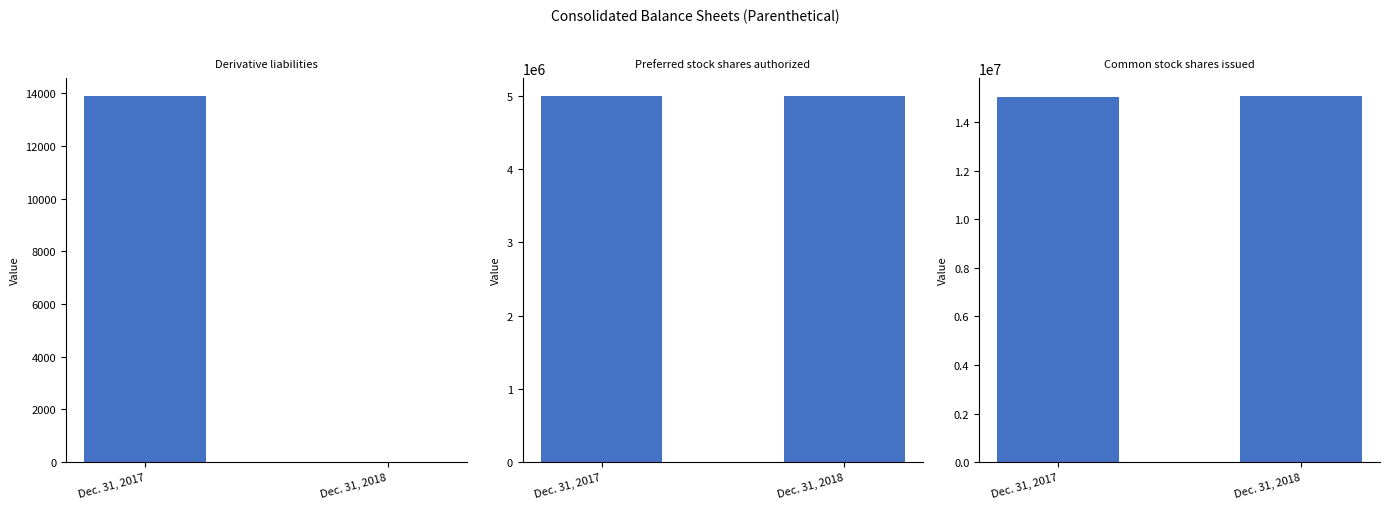

What is the maximum value for Dec. 31, 2017?

15018870